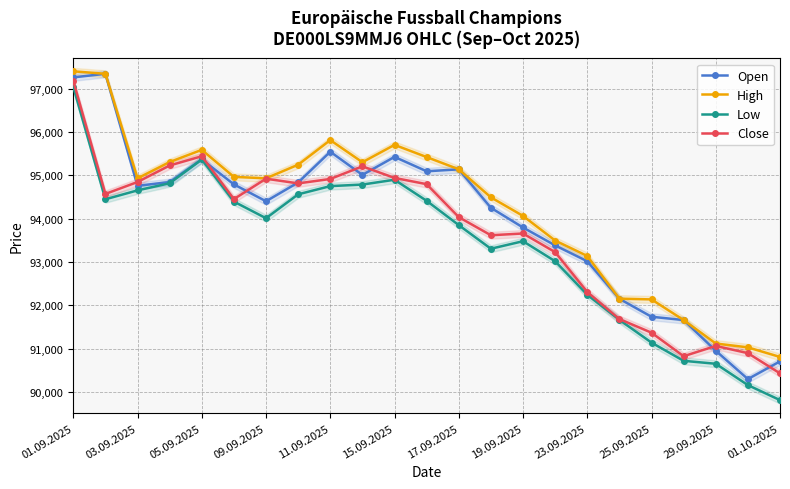

Rank the series by their maximum value, from highest to lowest.

High, Open, Close, Low